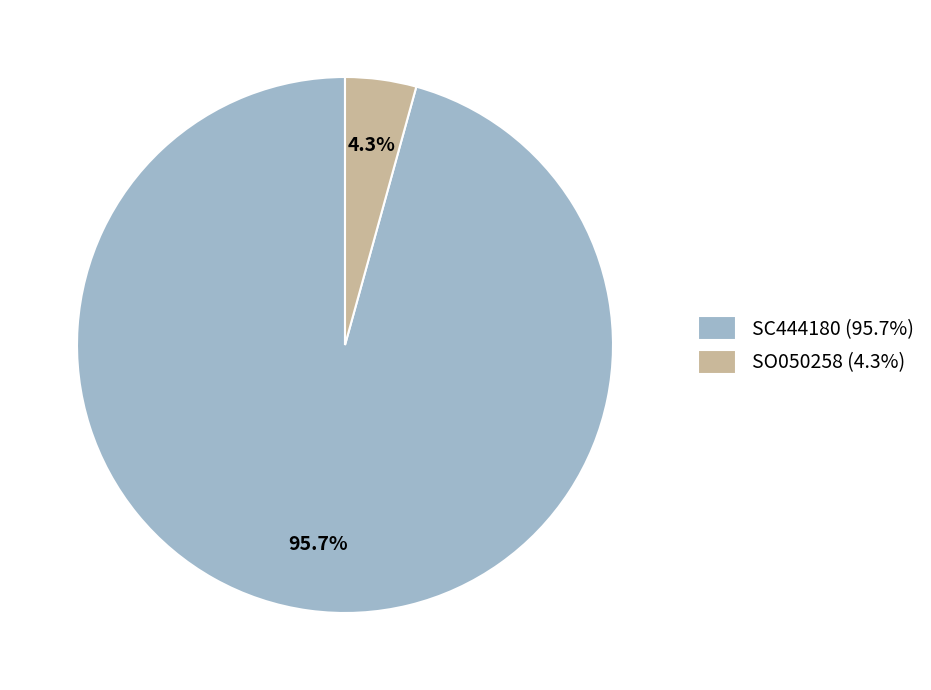

To the nearest percent, what is the difference between the largest and smallest slice percentages?

91%